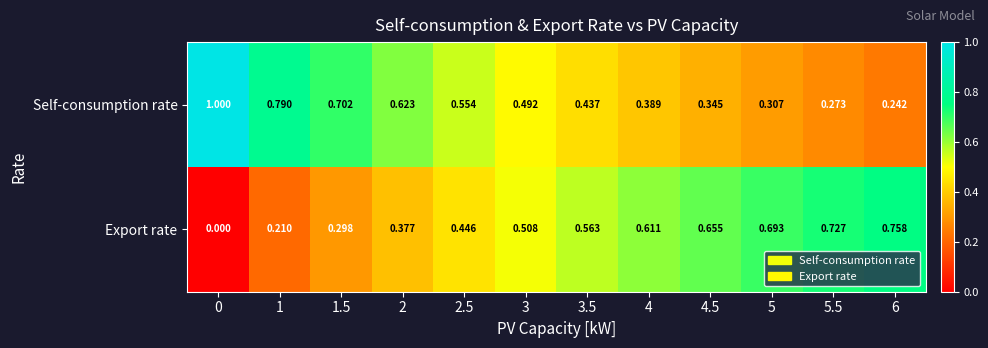

Is the value of Self-consumption rate at 3 greater than the value of Export rate at 1.5?

Yes